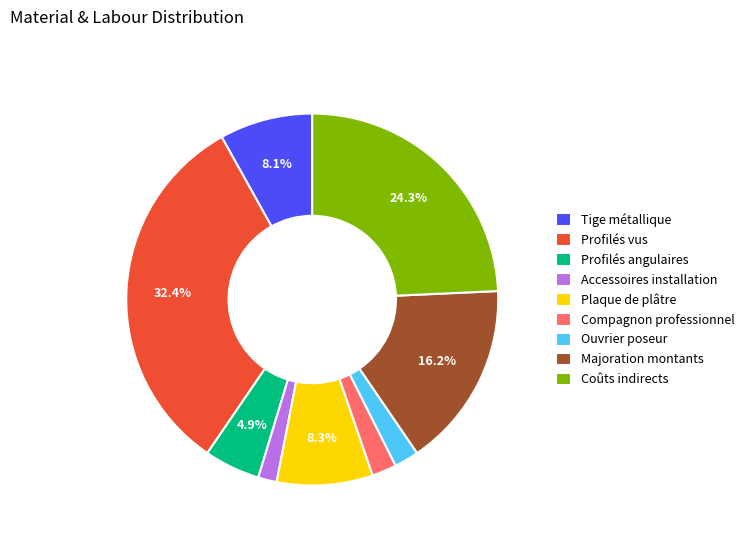

How many slices are in this pie chart?

9